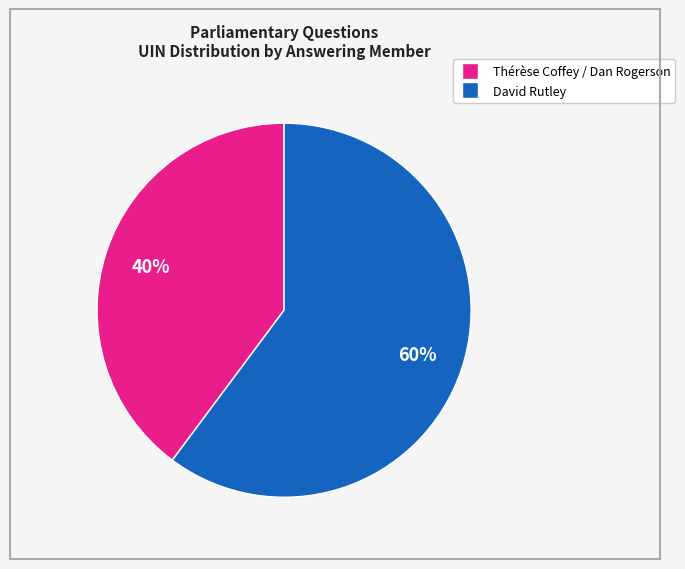

Is there a majority slice in this chart?

Yes